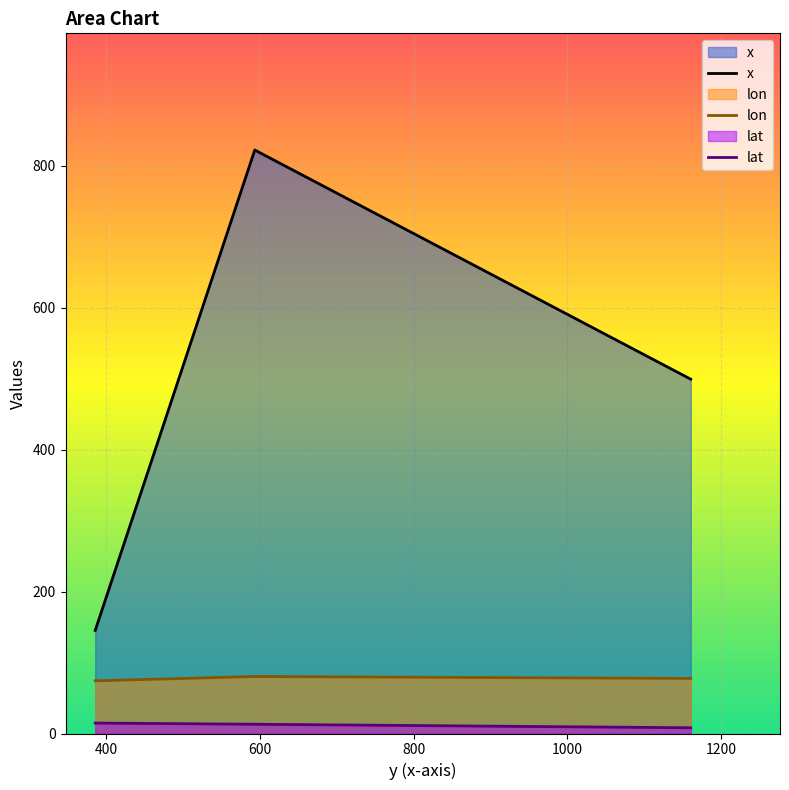

List the series in order of their peak value, lowest first.

lat, lon, x